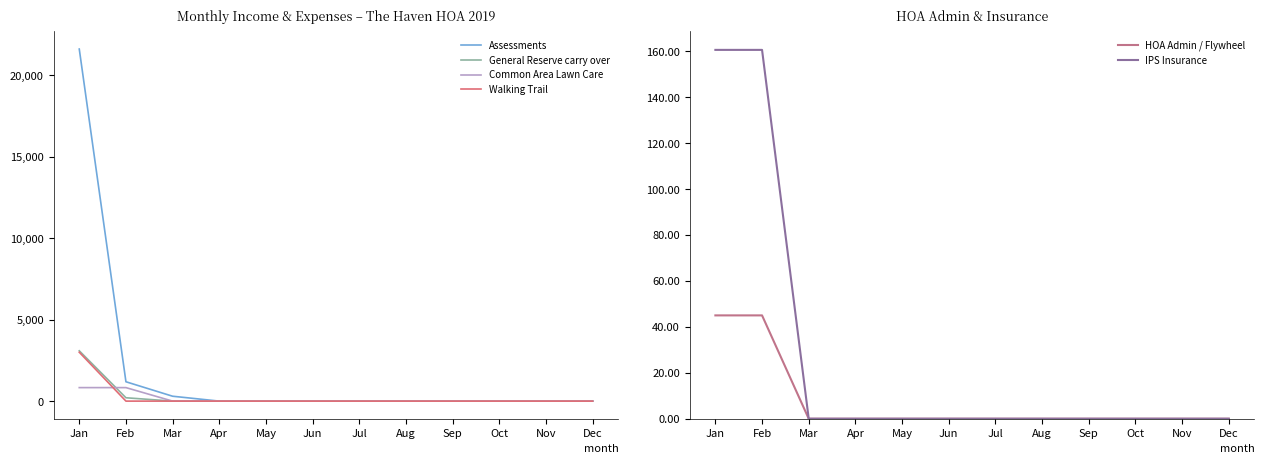

Which category has the highest value in the IPS Insurance series?

Jan